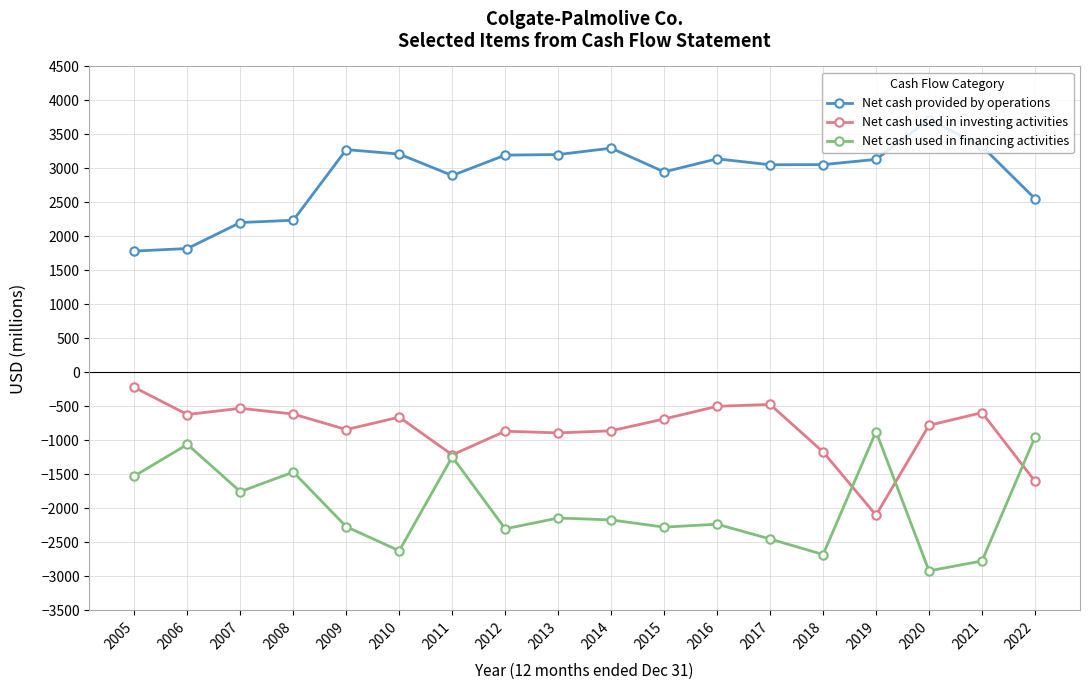

At how many categories does at least one series exceed 577?

18